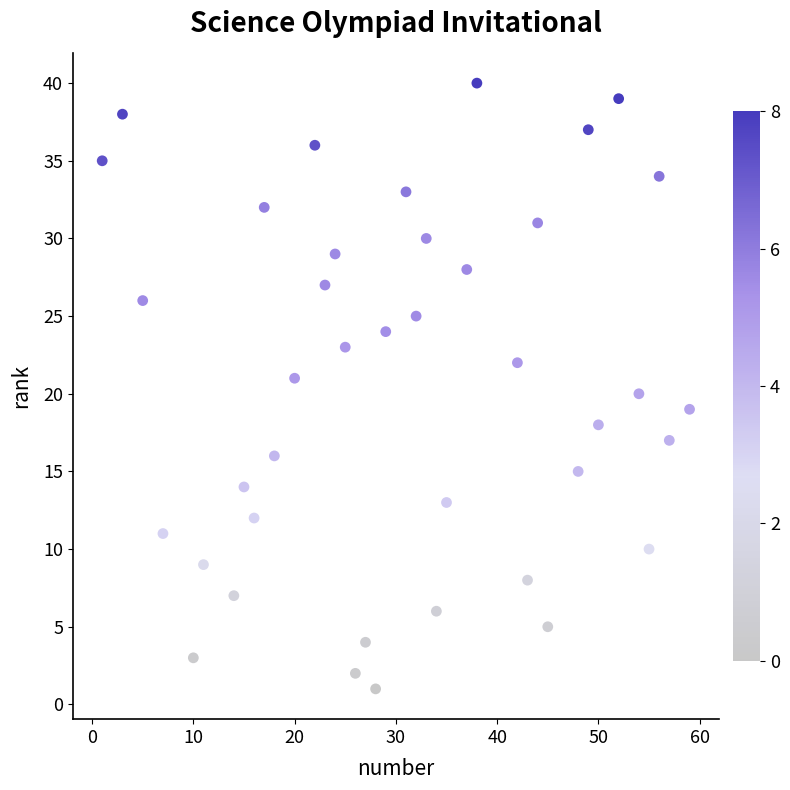

What is the range of Y values (max minus min)?

39